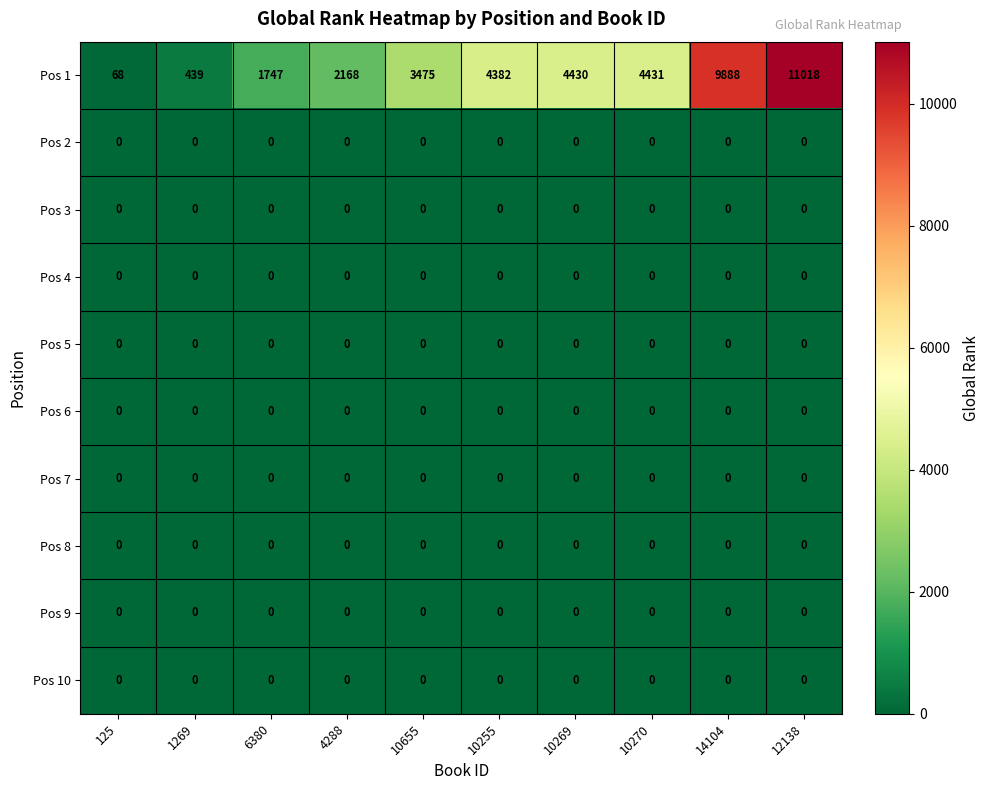

Which series has the widest spread of values?

Pos 1